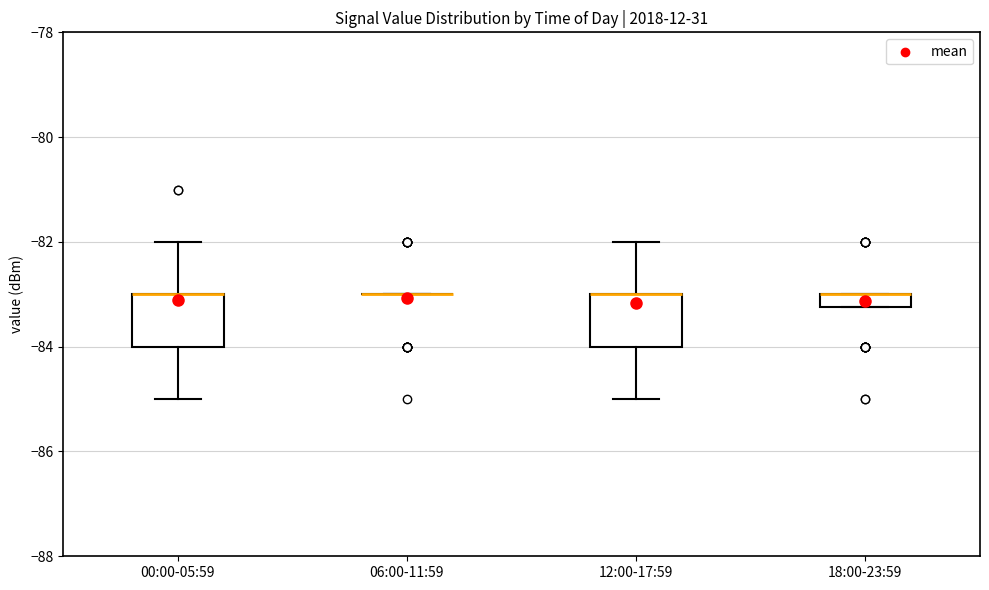

Where does the upper whisker of the box for 12:00-17:59 end on the y-axis? The values are not printed on the chart, so give them approximately, as read against the axis.

-82.0